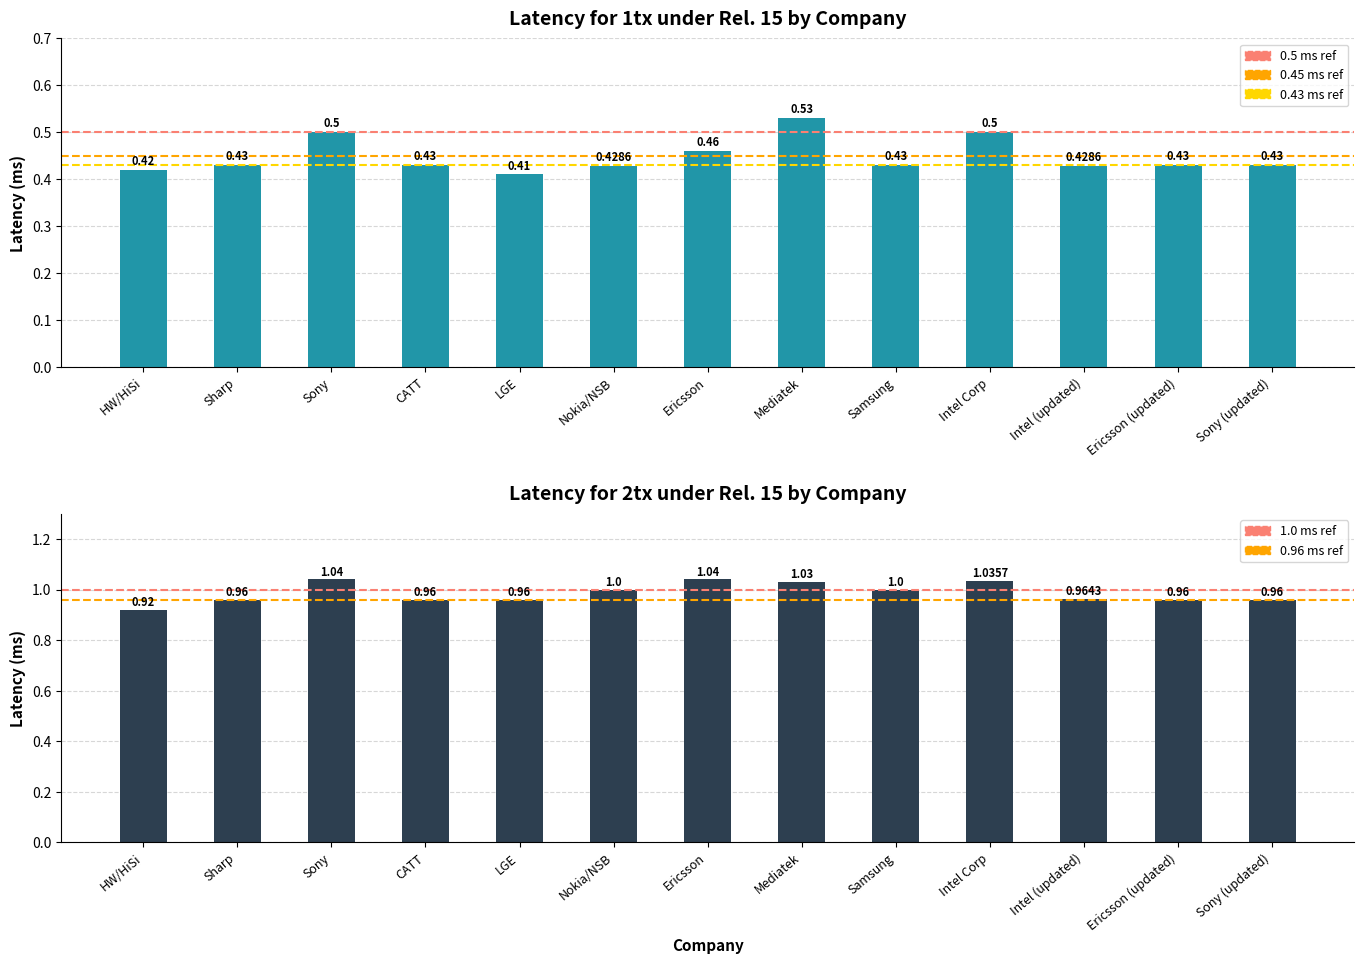

List the series in order of their overall mean, lowest first.

latency for 1tx, latency for 2tx